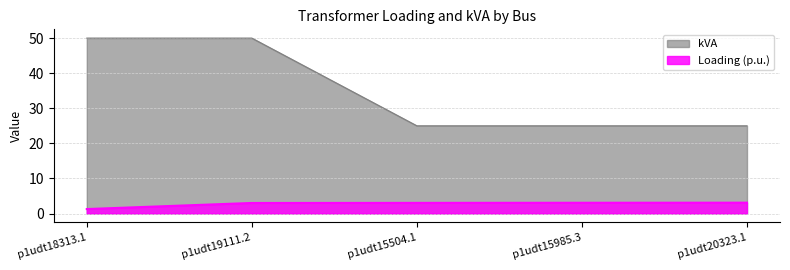

What is the label of the 4th point from the right?

p1udt19111.2